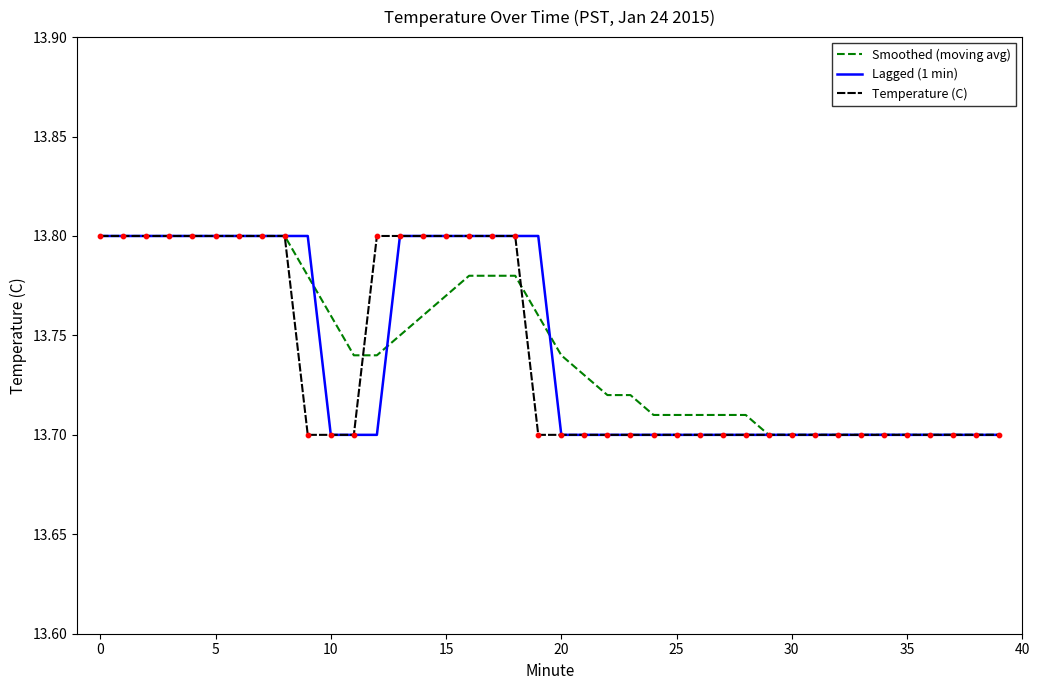

How many lines are shown in the chart?

3